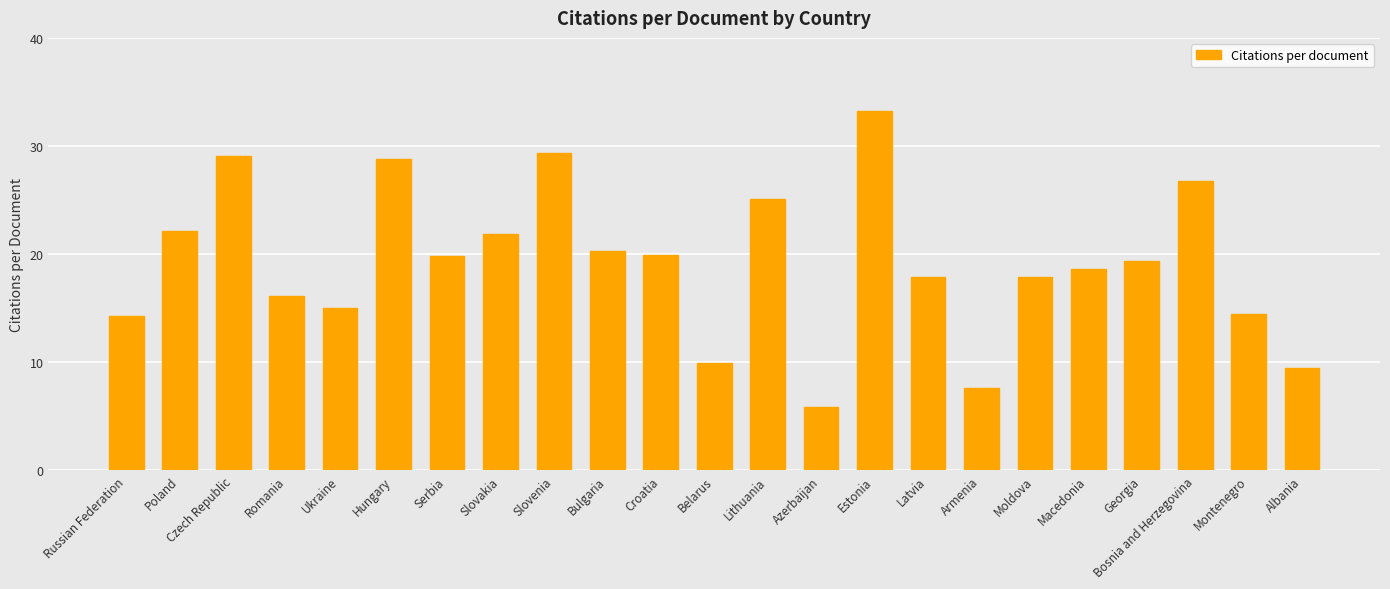

Which has a higher value, Hungary or Georgia?

Hungary